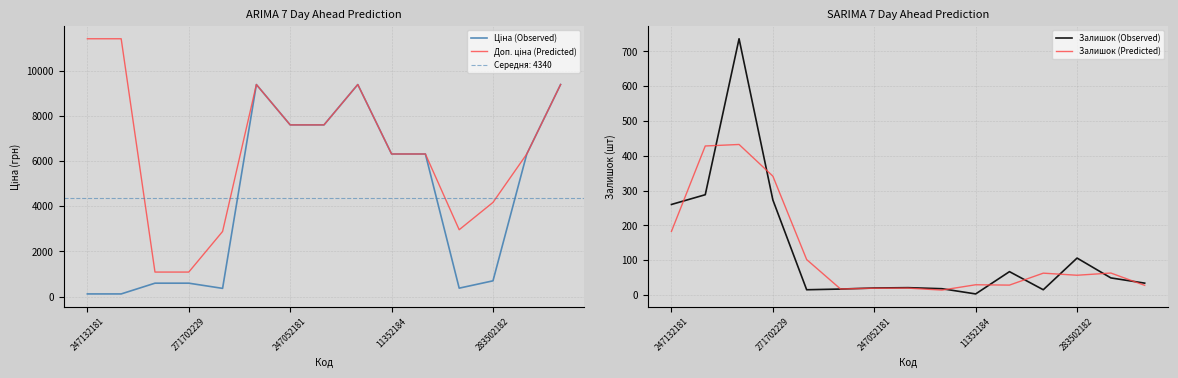

Is it true that Залишок (Predicted) equals 19.3 at 247052181?

True